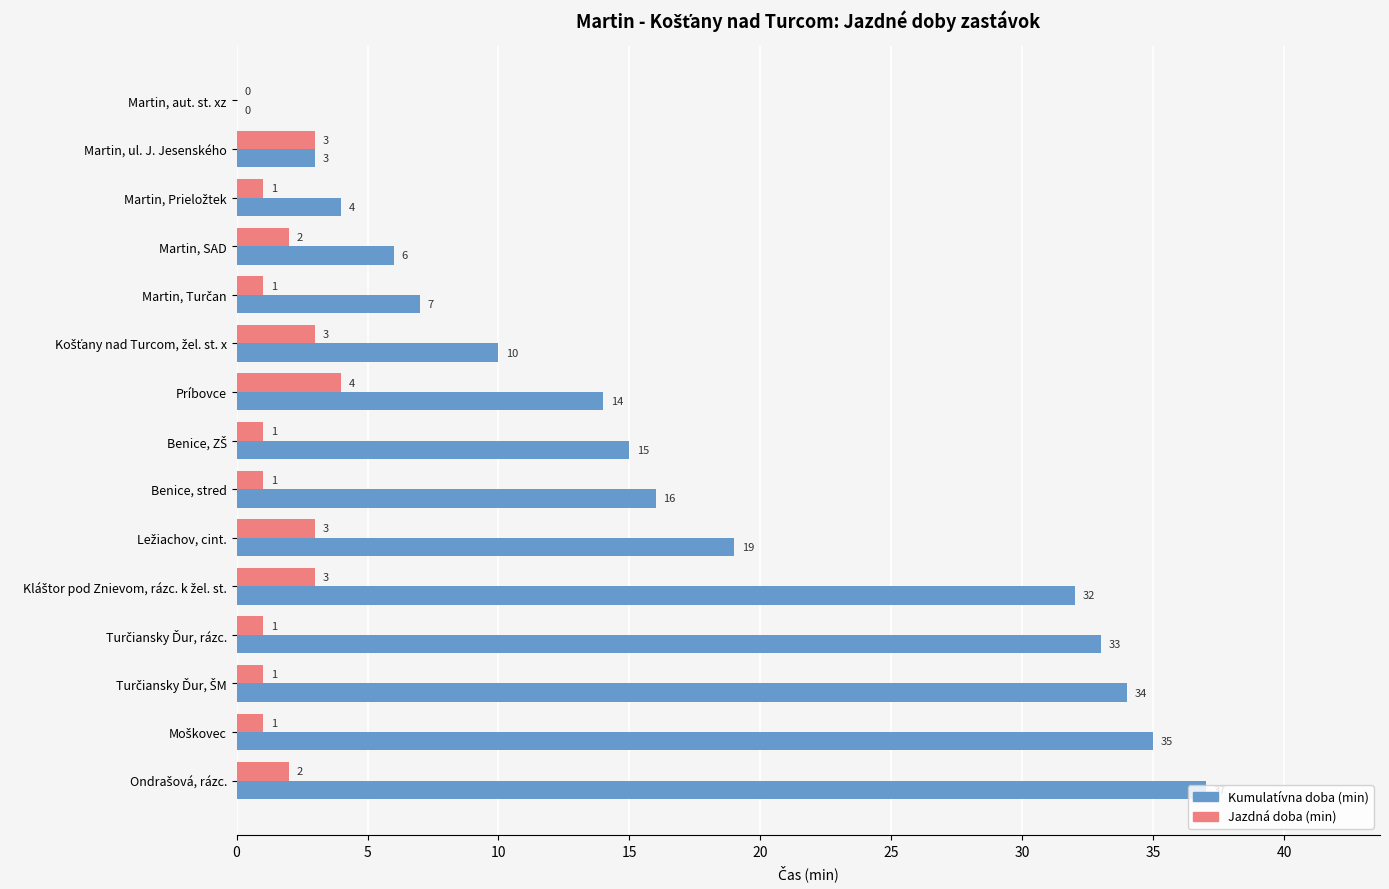

Which series has the largest total across all categories?

Kumulatívna doba (min)